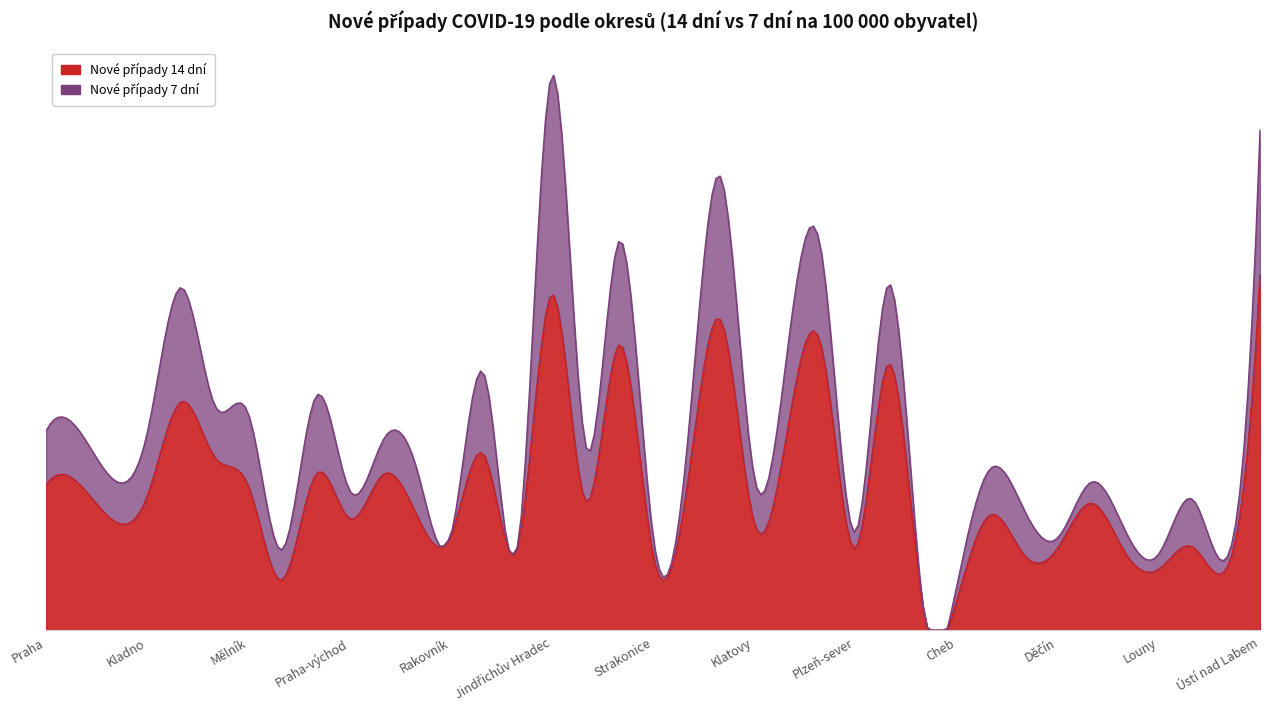

The value of Nové případy 7 dní na 100k at Tachov is 0.0. True or false?

True